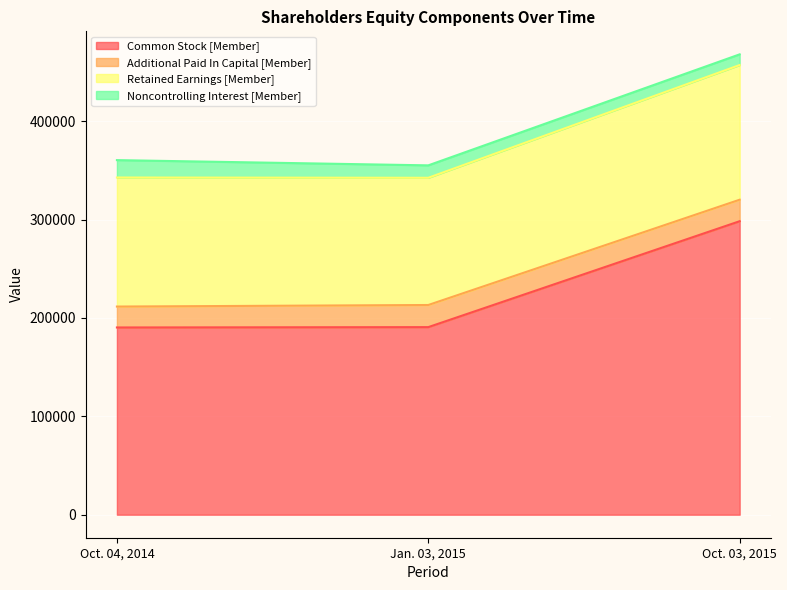

Which category has the highest value in the Retained Earnings [Member] series?

Oct. 03, 2015